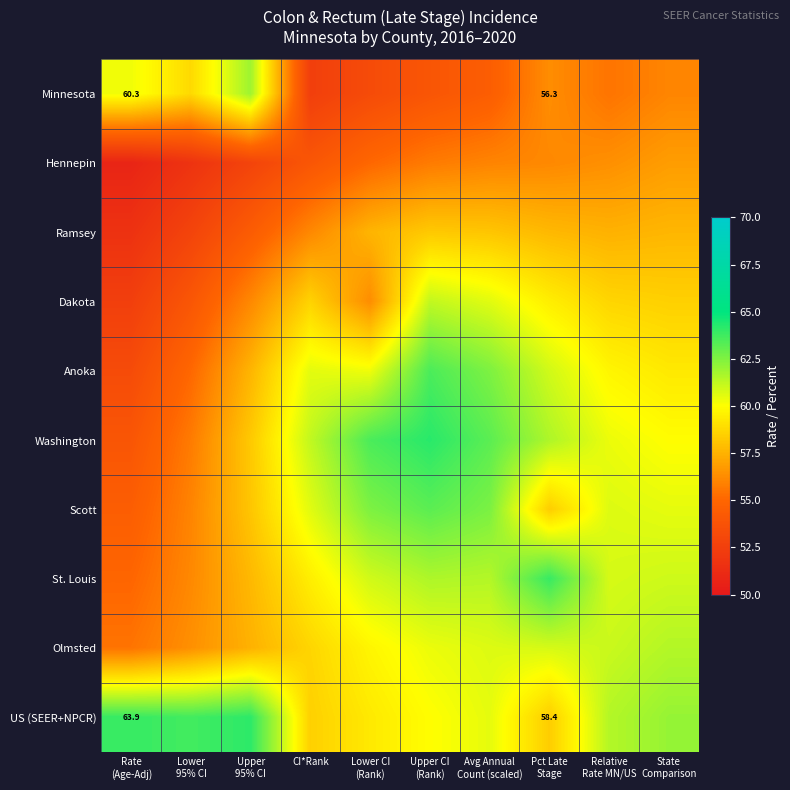

List the labels in order of St. Louis value, largest first.

Pct Late Stage, Upper CI (Rank), Avg Annual Count (scaled), State Comparison, Lower CI (Rank), Relative Rate MN/US, CI*Rank, Upper 95% CI, Lower 95% CI, Rate (Age-Adj)